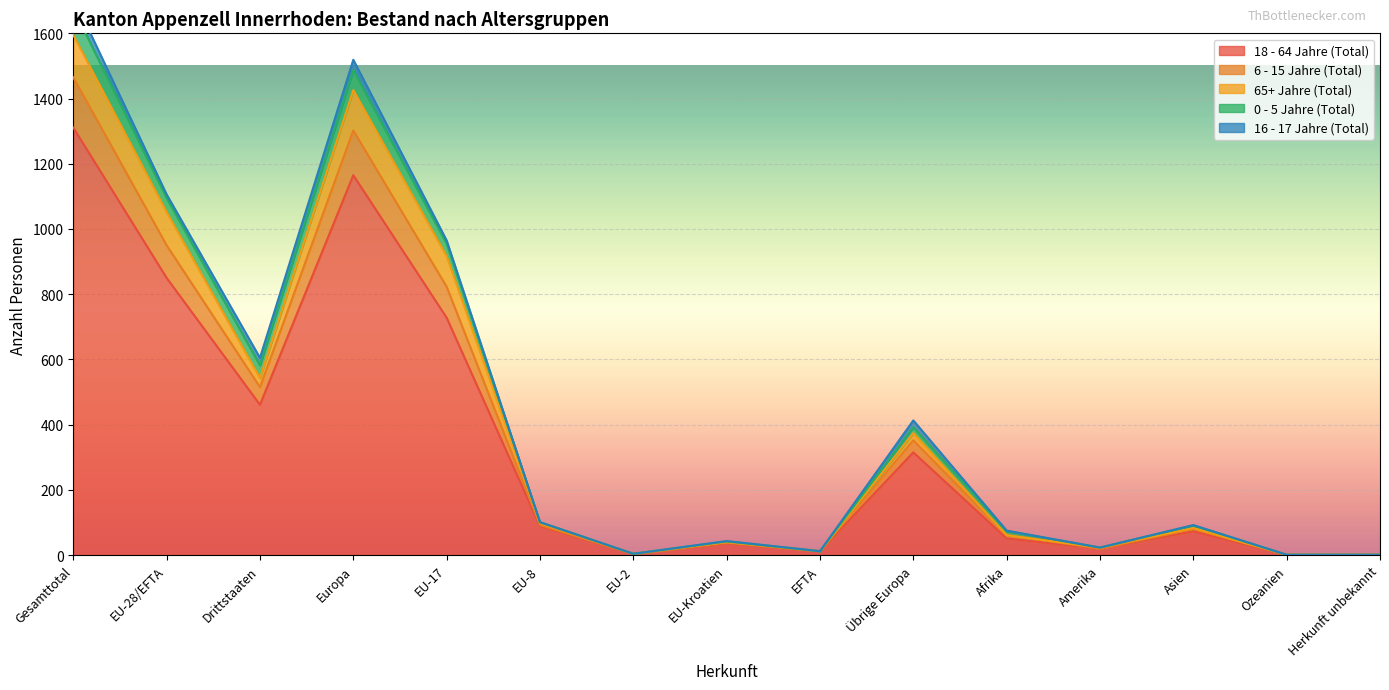

List the labels in order of 6 - 15 Jahre (Total) value, smallest first.

Ozeanien, Herkunft unbekannt, EU-2, EFTA, Amerika, EU-Kroatien, Afrika, Asien, EU-8, Übrige Europa, Drittstaaten, EU-17, EU-28/EFTA, Europa, Gesamttotal